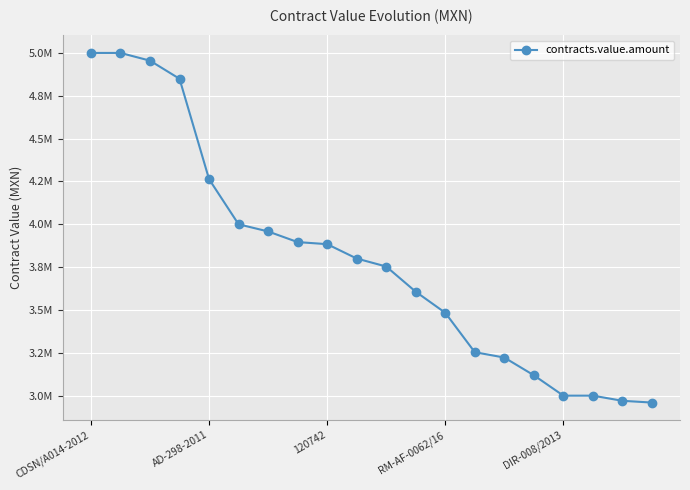

Does the chart have visible grid lines?

Yes